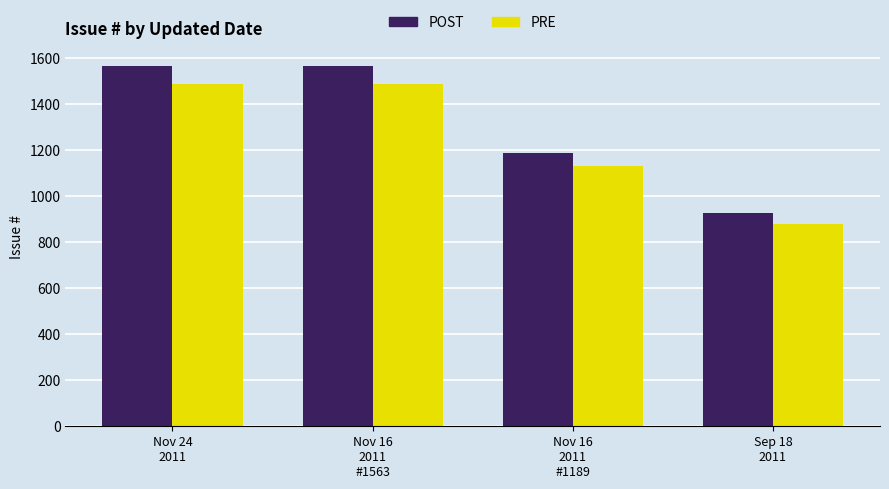

What is the maximum value shown in the chart?

1564.0